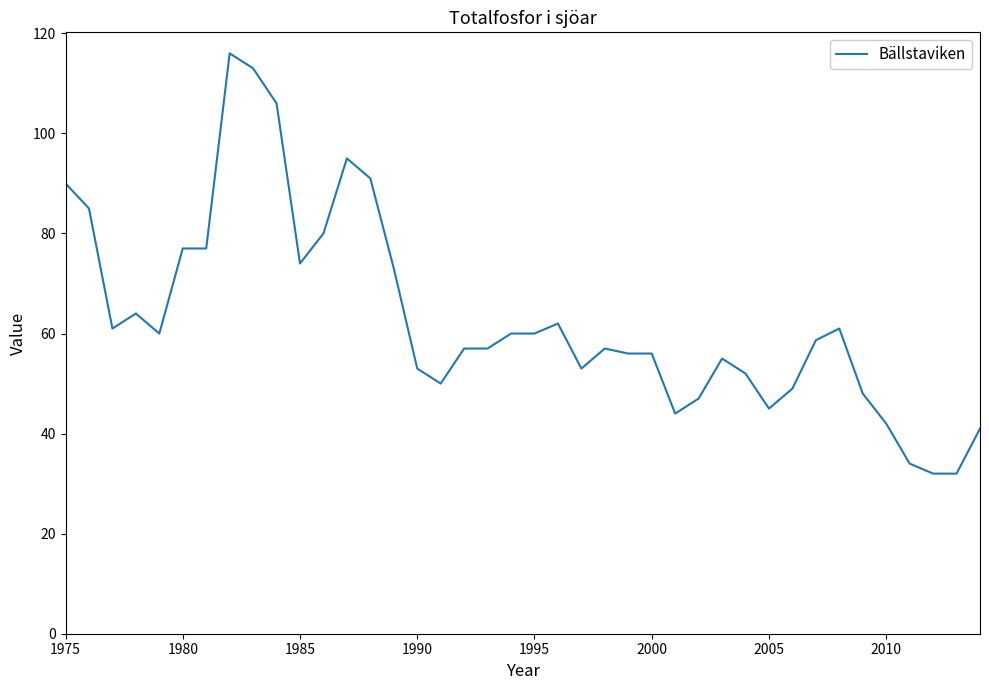

What is the smallest value displayed?

32.0